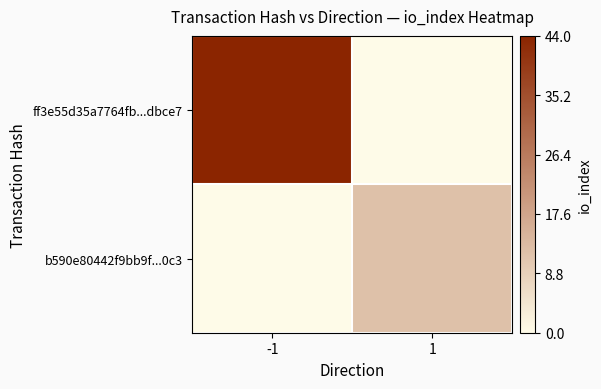

Reading left to right, list all the values displayed in this chart.

ff3e55d35a7764fb...dbce7: -1=1.0	1=0.0
b590e80442f9bb9f...0c3: -1=0.0	1=0.3